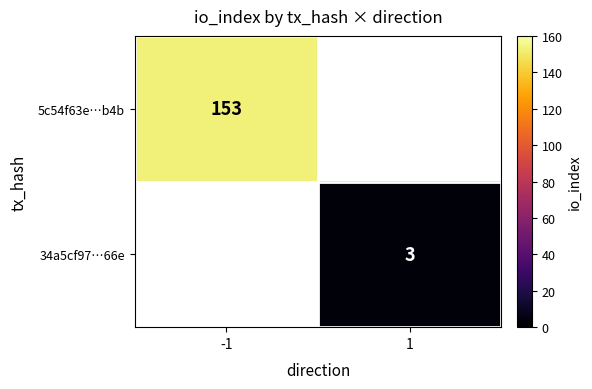

Is it true that 5c54f63e…b4b equals 257 at -1?

False